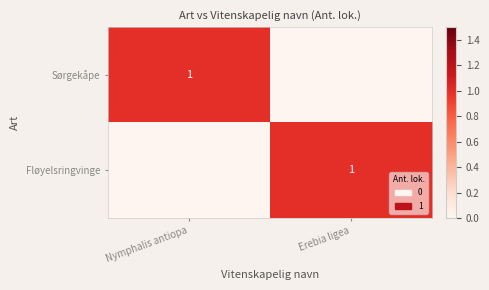

Which has a higher value, Erebia ligea or Nymphalis antiopa?

Nymphalis antiopa